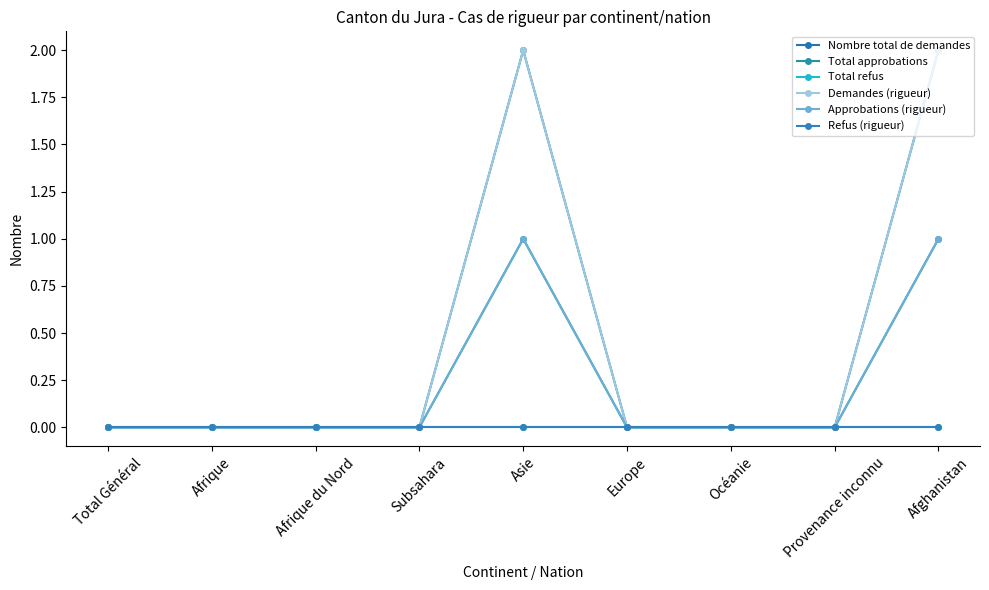

At Asie, list the series in order from smallest to largest.

Total refus, Refus (rigueur), Total approbations, Approbations (rigueur), Nombre total de demandes, Demandes (rigueur)